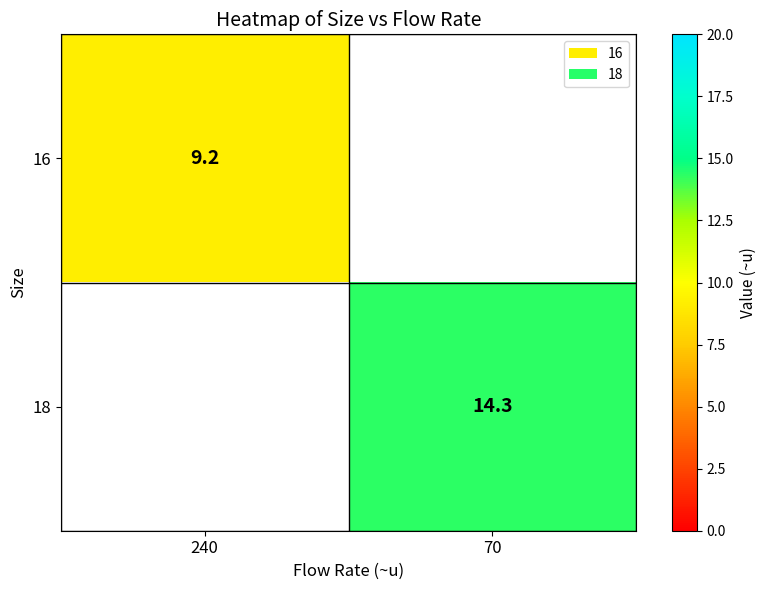

True or false: 16 has a value of 9.2 at 240.

True